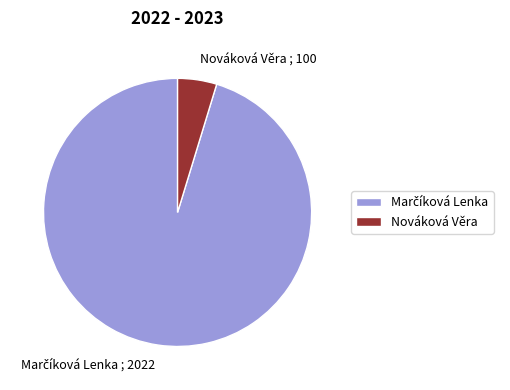

True or false: Nováková Věra ; 100 accounts for 5% of the total.

True